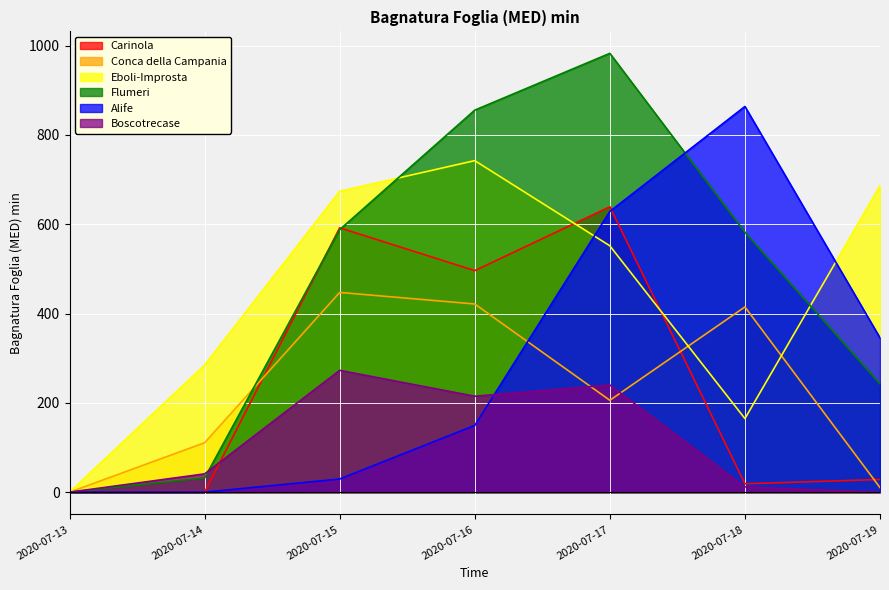

At how many categories does at least one series exceed 620?

5